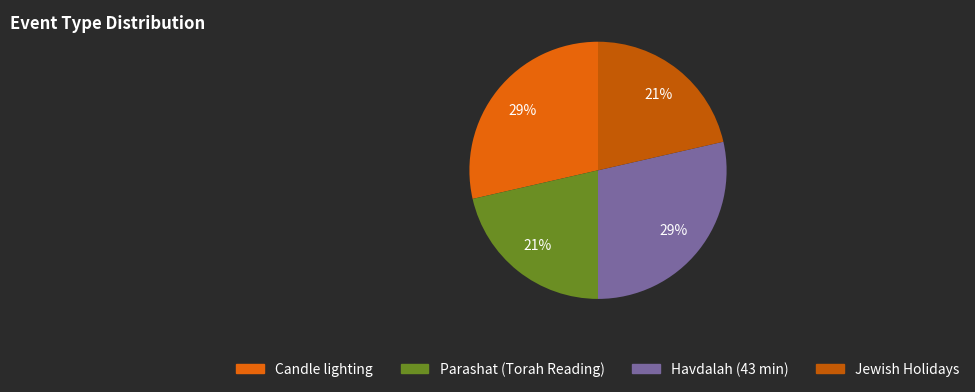

Which slice is the largest?

Candle lighting